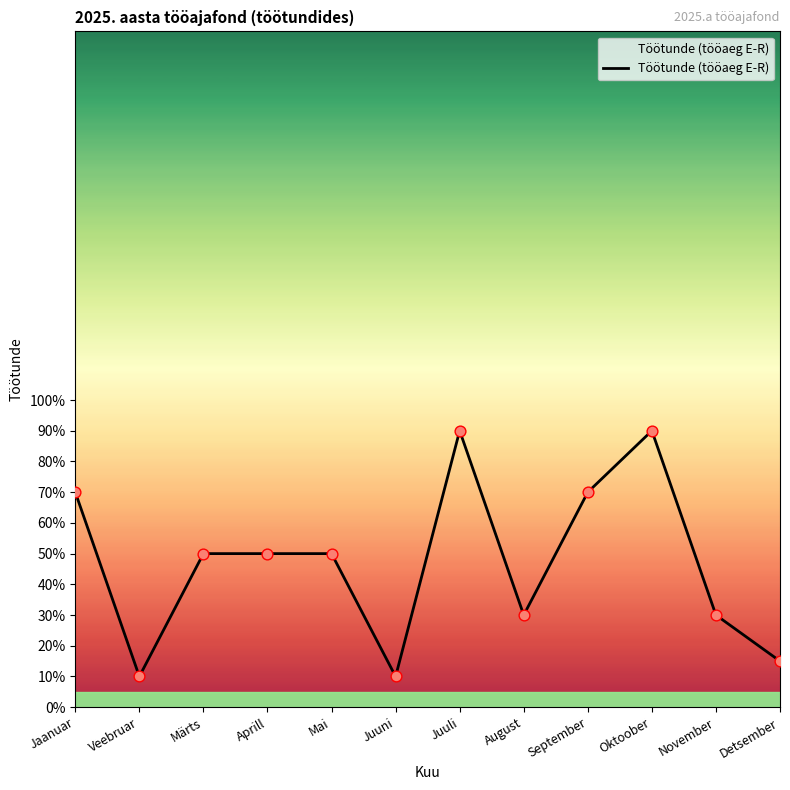

What is the ratio of the value at November to the value at Mai?

0.6